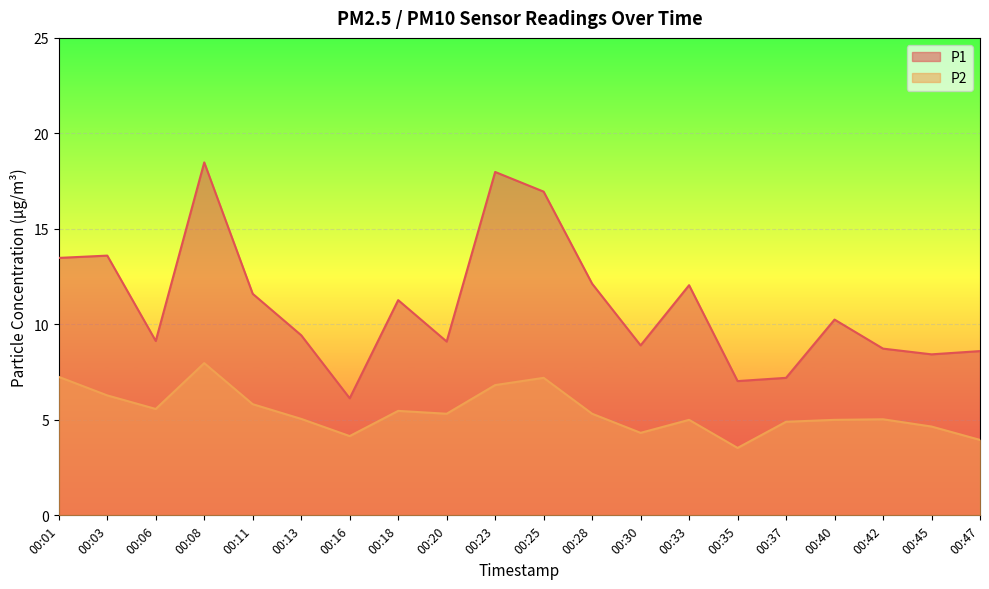

Reading left to right, transcribe all the data shown in this chart.

P1: 00:01=13.5	00:03=13.6	00:06=9.1	00:08=18.5	00:11=11.6	00:13=9.4	00:16=6.1	00:18=11.3	00:20=9.1	00:23=18.0	00:25=16.9	00:28=12.1	00:30=8.9	00:33=12.1	00:35=7.0	00:37=7.2	00:40=10.2	00:42=8.7	00:45=8.4	00:47=8.6
P2: 00:01=7.2	00:03=6.3	00:06=5.6	00:08=8.0	00:11=5.8	00:13=5.0	00:16=4.2	00:18=5.5	00:20=5.3	00:23=6.8	00:25=7.2	00:28=5.3	00:30=4.3	00:33=5.0	00:35=3.5	00:37=4.9	00:40=5.0	00:42=5.0	00:45=4.7	00:47=4.0